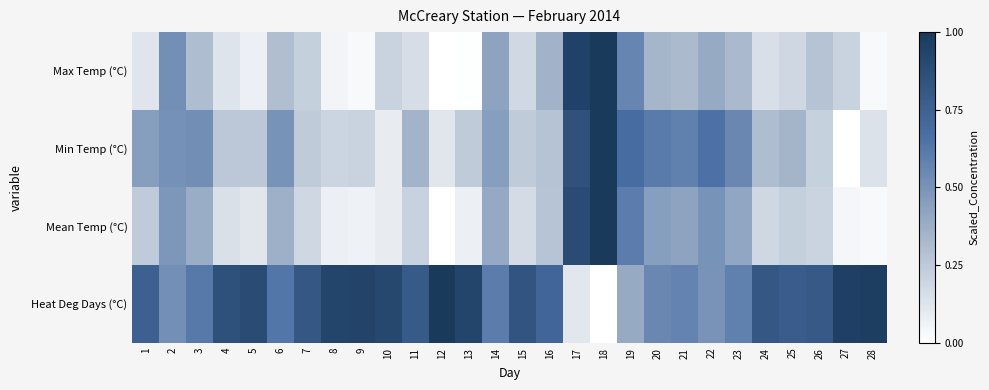

Rank the series by their maximum value, from lowest to highest.

Max Temp (°C), Min Temp (°C), Mean Temp (°C), Heat Deg Days (°C)